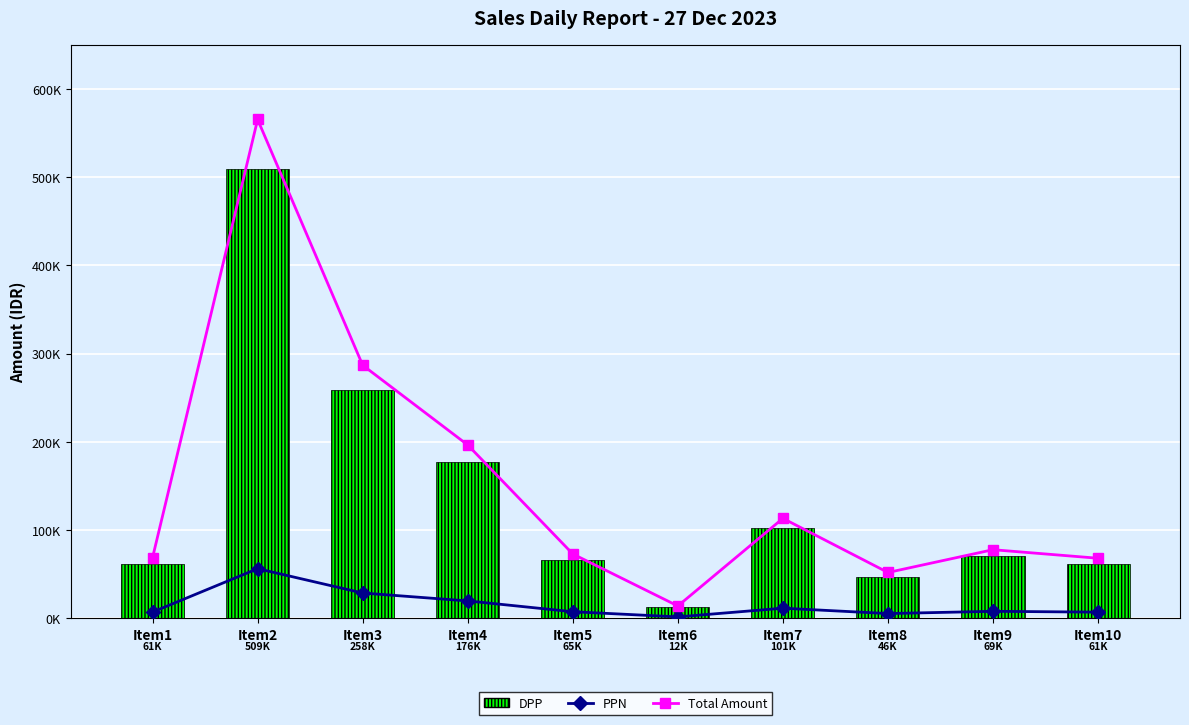

What is the difference between the maximum and minimum values in the Total Amount series?

551691